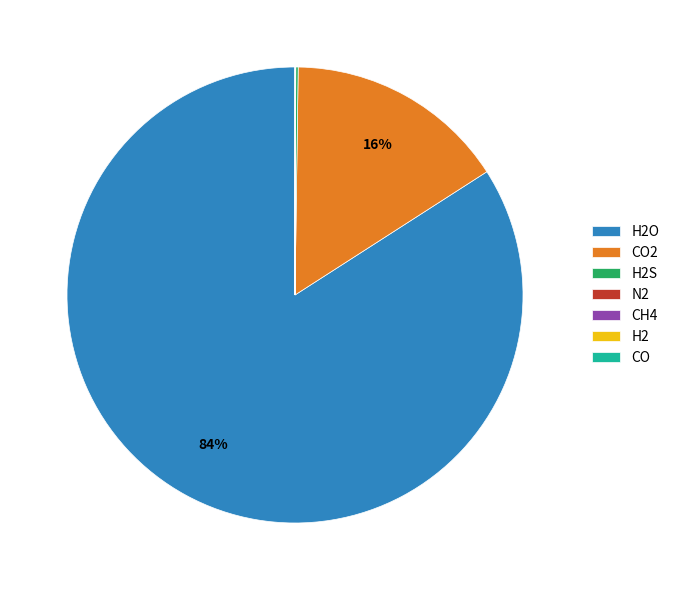

Is there a majority slice in this chart?

Yes